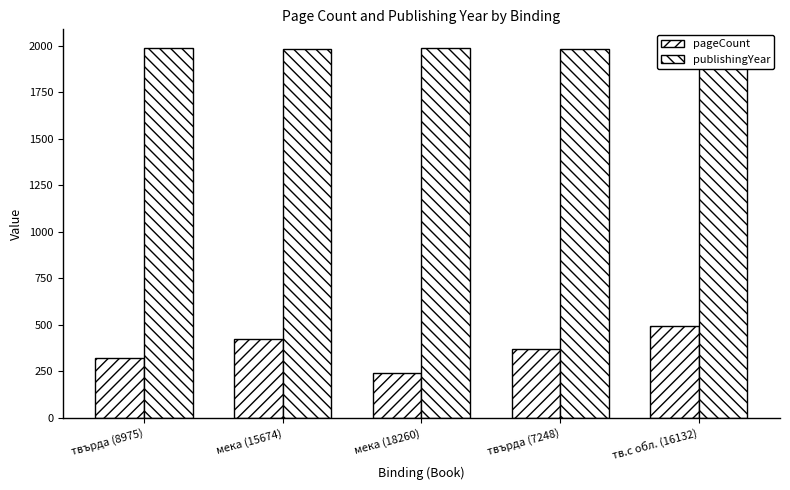

How many data points does each series have?

5